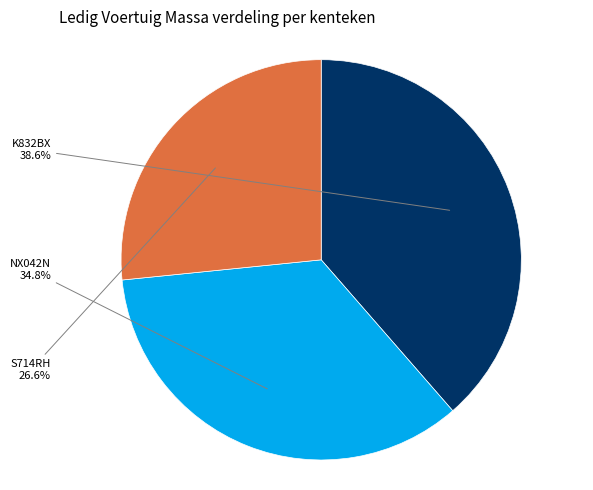

To the nearest percent, what is the combined percentage of S714RH and NX042N?

61%